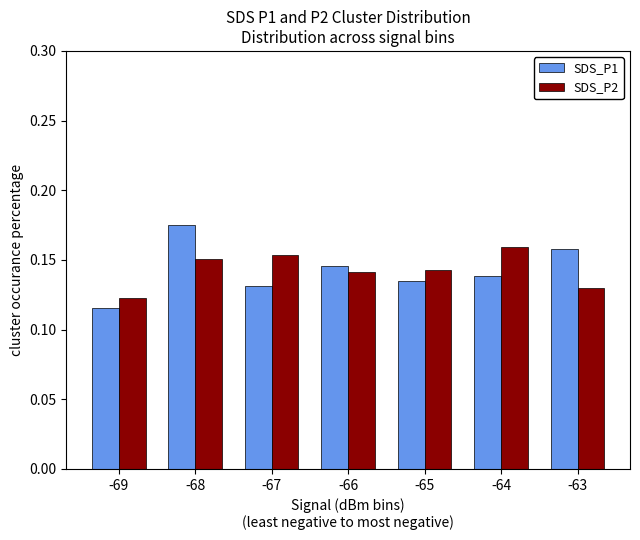

The SDS_P1 series shows 0.1 at -63. True or false?

False